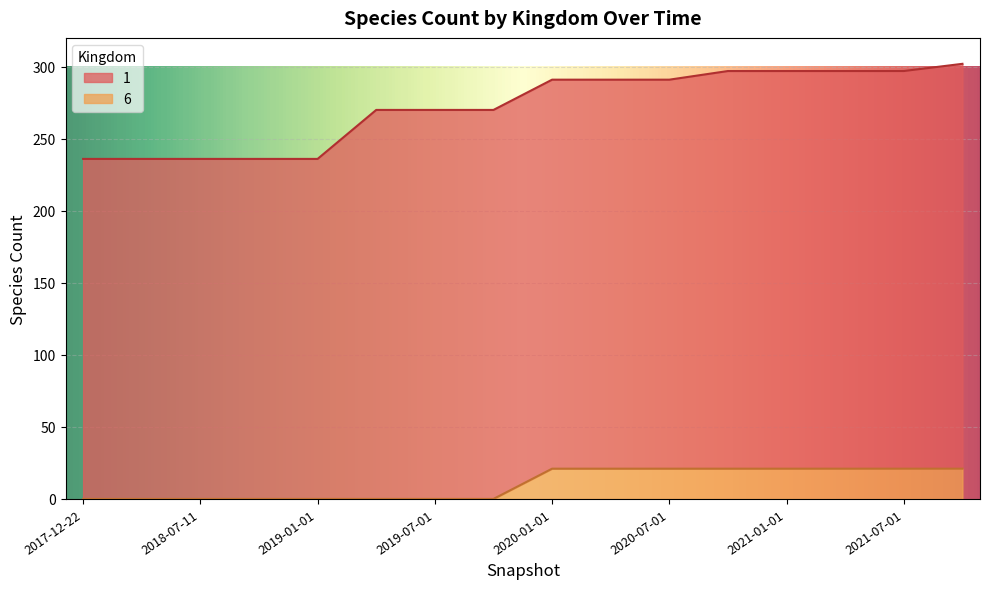

What is the maximum value for 6?

21